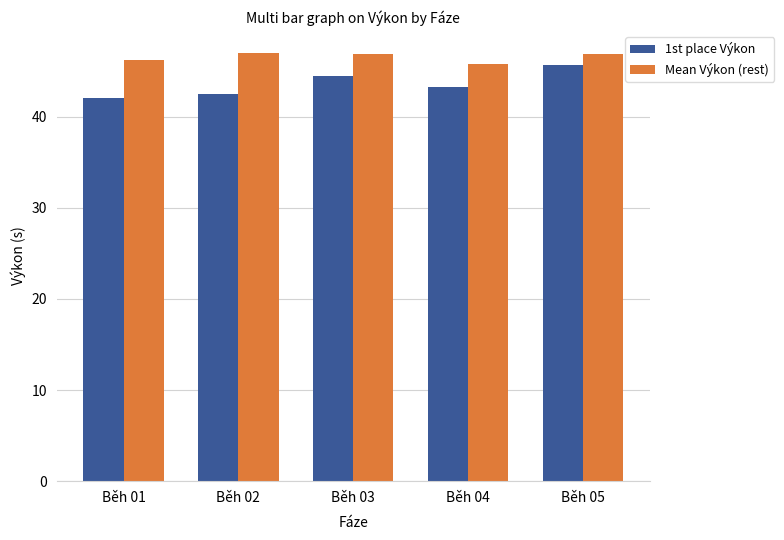

What is the average value of the 1st place Výkon series?

43.6